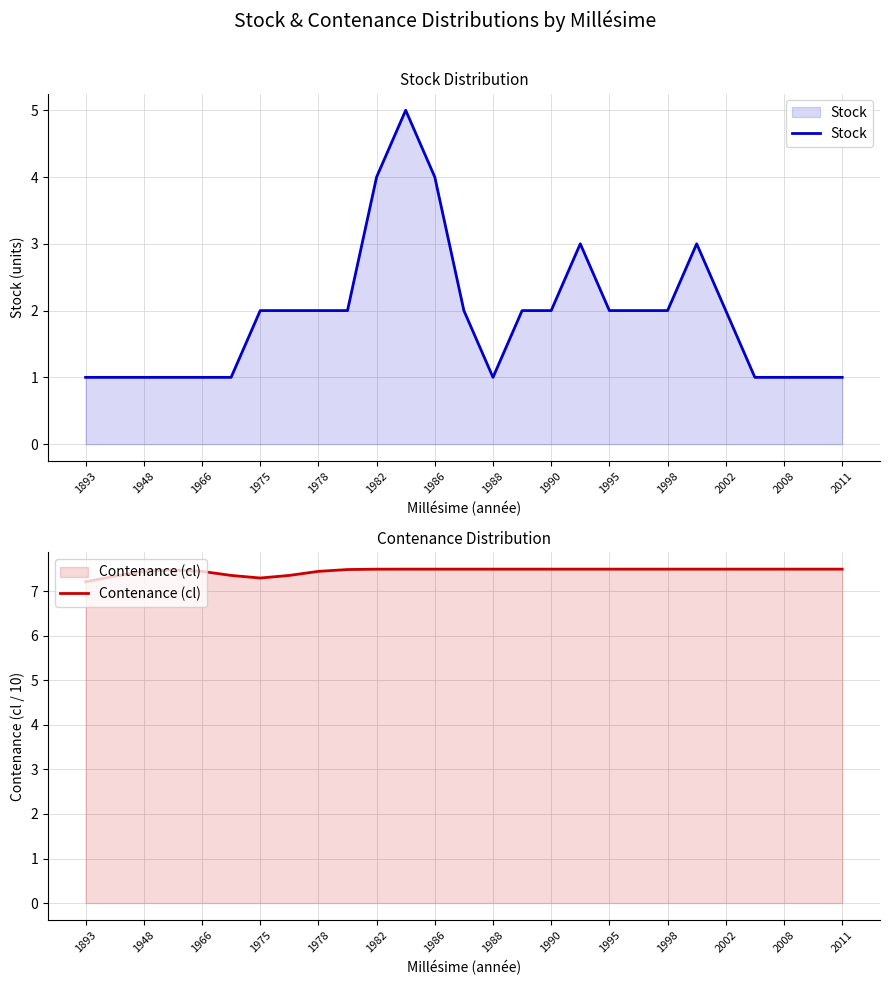

At which label does Contenance (cl) reach its minimum?

1893